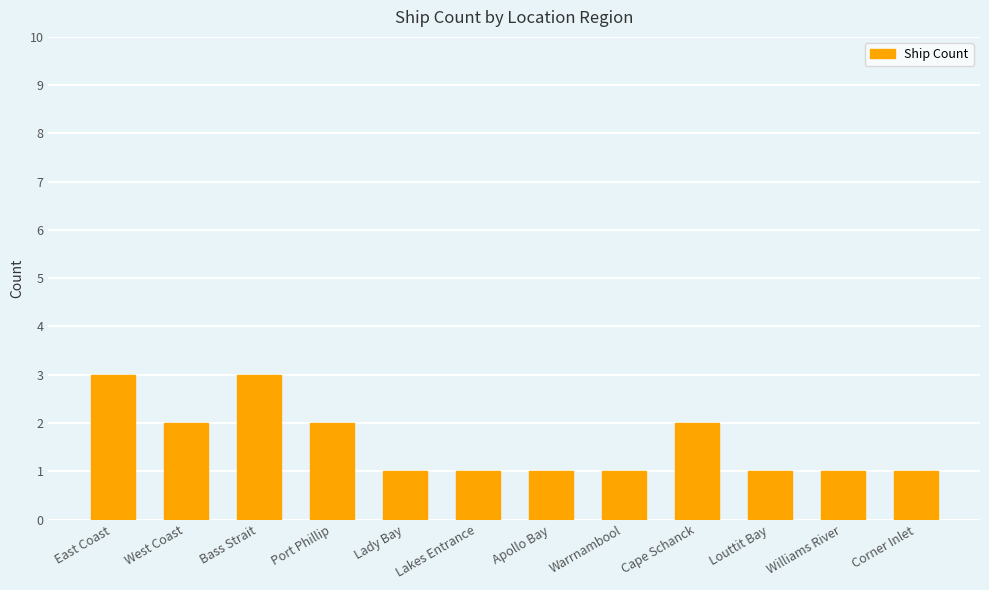

What is the ratio of the value at Lady Bay to the value at East Coast?

0.3